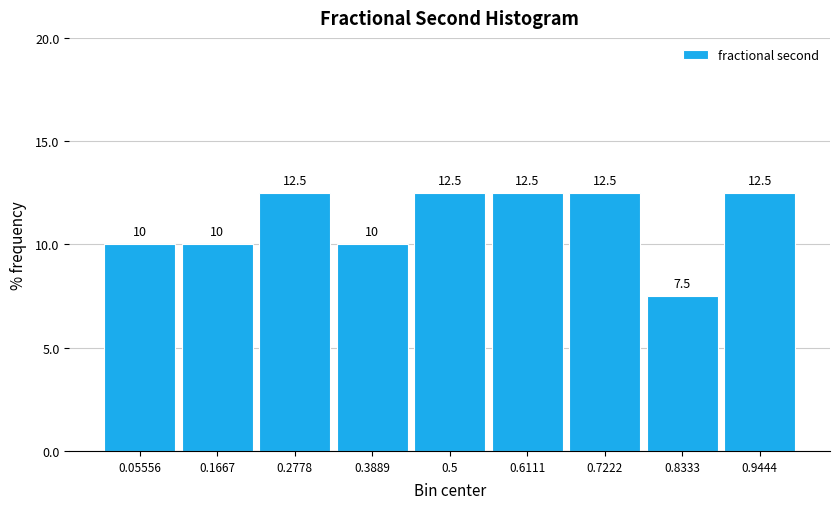

Reading left to right, list every bar in this chart as the range it spans on the x-axis followed by its height. The bar edges are not printed on the chart, so give them approximately, as read against the axis.

0.00 to 0.12: 10.0
0.12 to 0.22: 10.0
0.22 to 0.34: 12.5
0.34 to 0.44: 10.0
0.44 to 0.56: 12.5
0.56 to 0.66: 12.5
0.66 to 0.78: 12.5
0.78 to 0.88: 7.5
0.88 to 1.00: 12.5